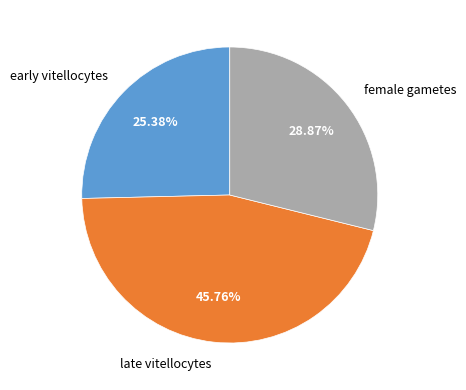

To the nearest percent, what is the combined percentage of late vitellocytes and female gametes?

75%